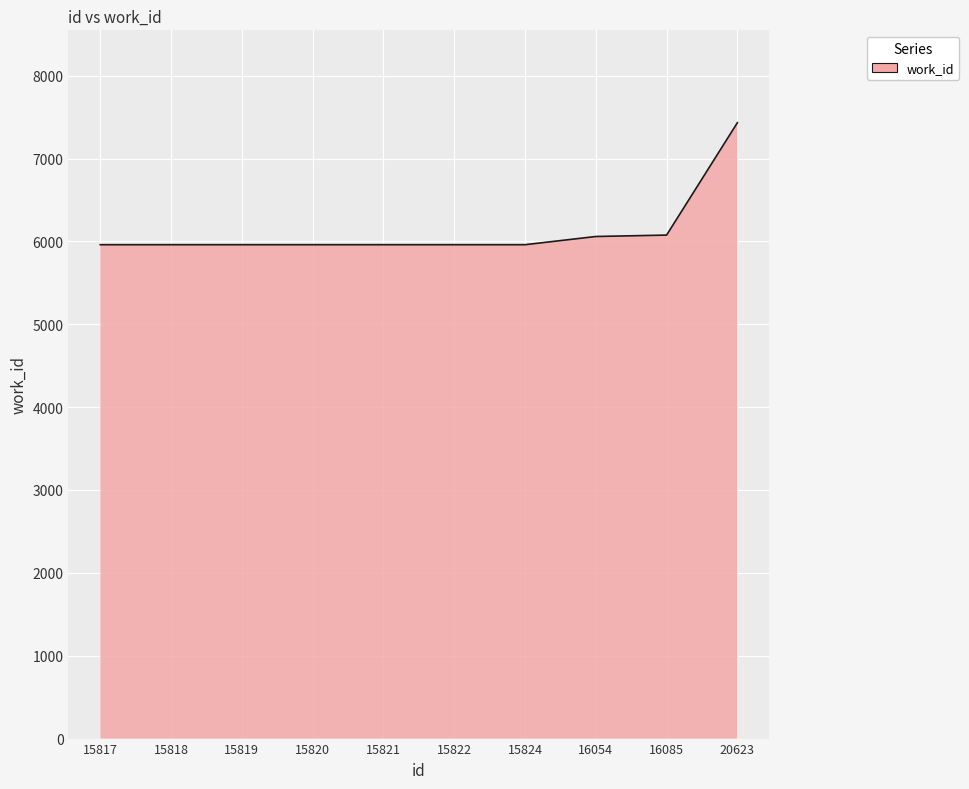

What is the sum of the values at 15824 and 15821?

11920